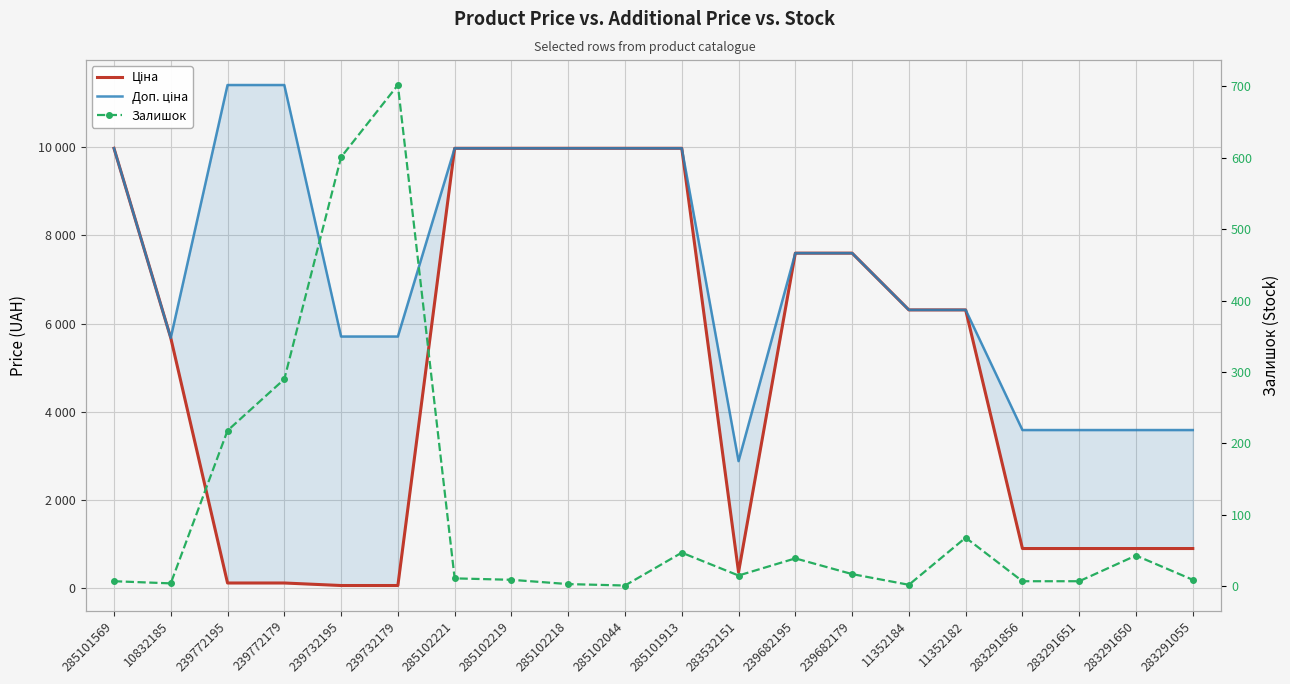

Between 239732195 and 239682195, which series saw the biggest shift?

Ціна